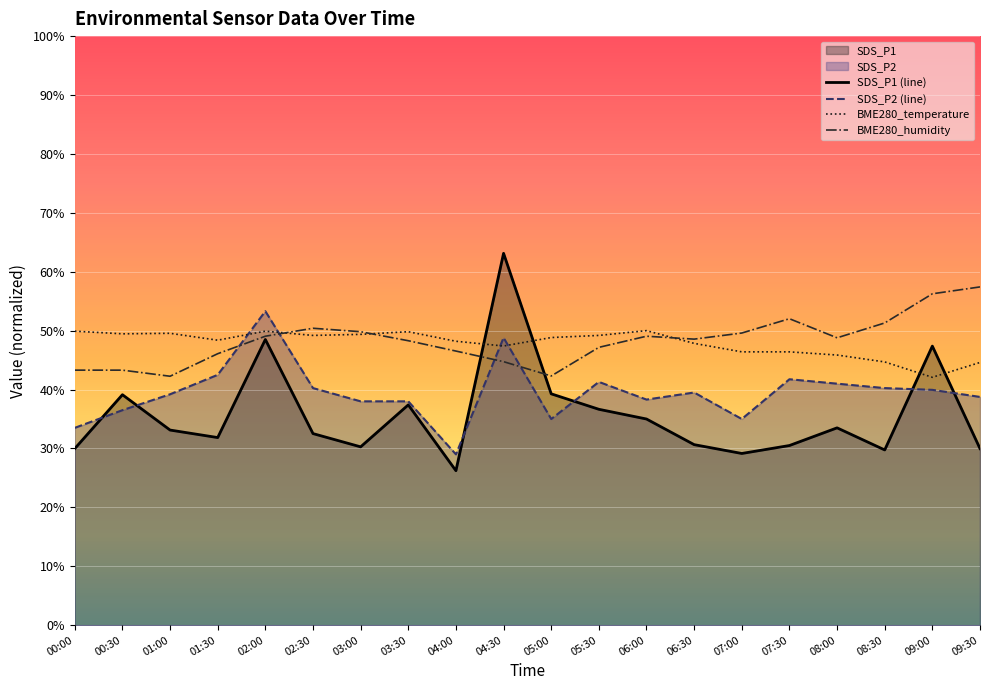

Rank the categories by SDS_P2 value from lowest to highest.

04:00, 00:00, 05:00, 07:00, 00:30, 03:00, 03:30, 06:00, 09:30, 01:00, 06:30, 09:00, 02:30, 08:30, 08:00, 05:30, 07:30, 01:30, 04:30, 02:00